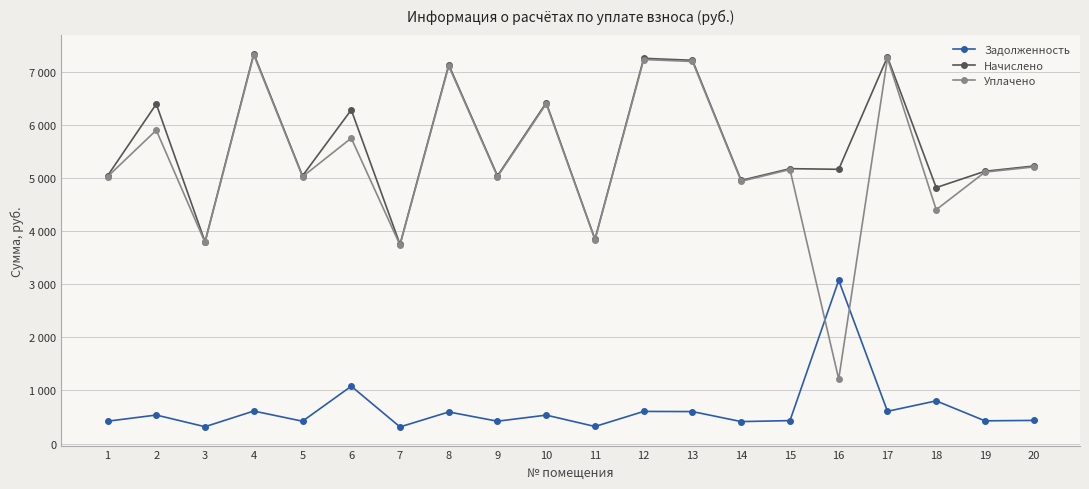

List the labels in order of Начислено value, largest first.

4, 17, 12, 13, 8, 10, 2, 6, 20, 15, 16, 19, 1, 5, 9, 14, 18, 11, 3, 7